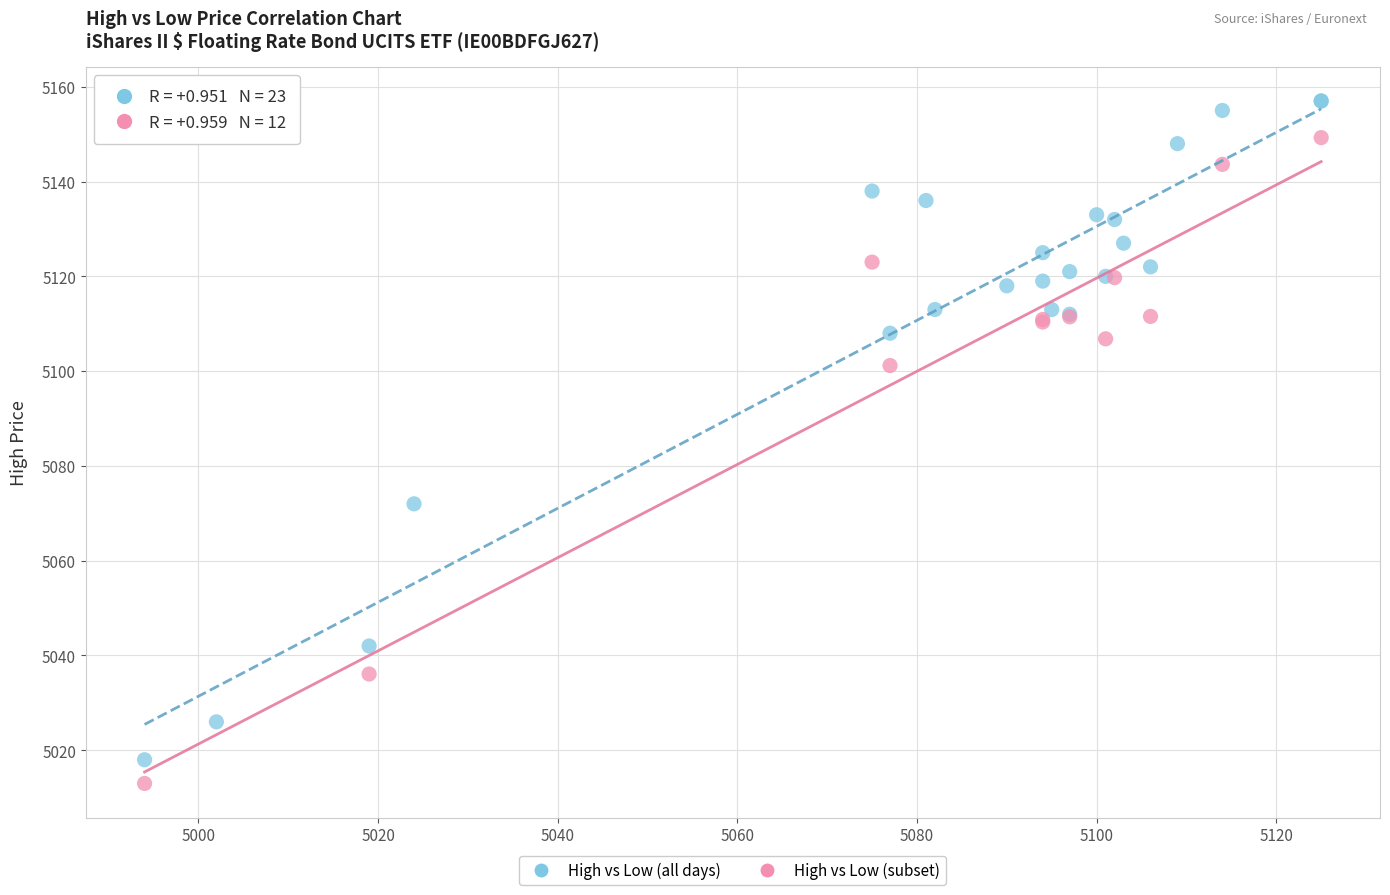

Which series reaches the maximum Y coordinate?

High vs Low (all days)